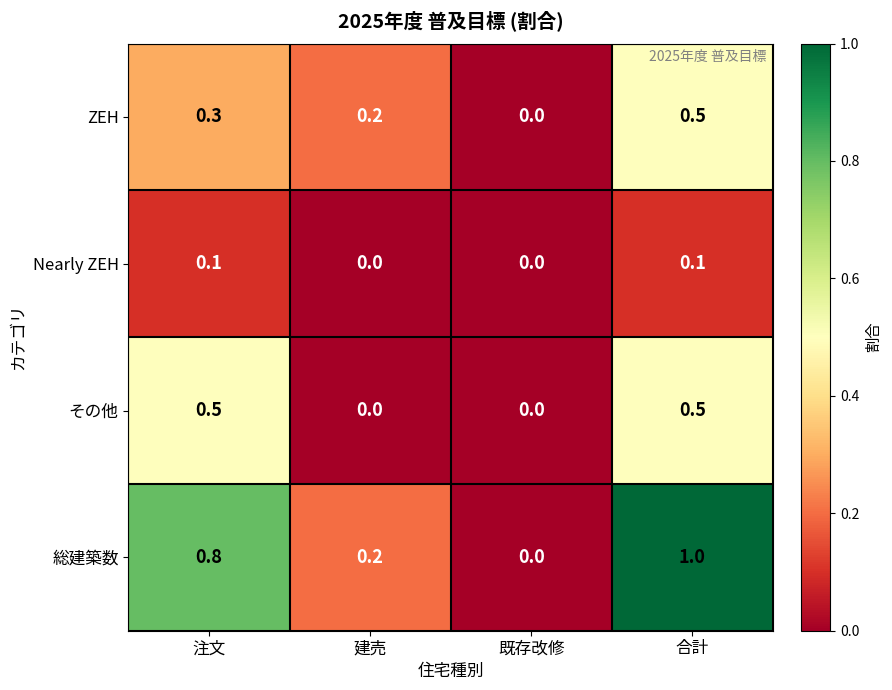

How many series are shown in this chart?

4